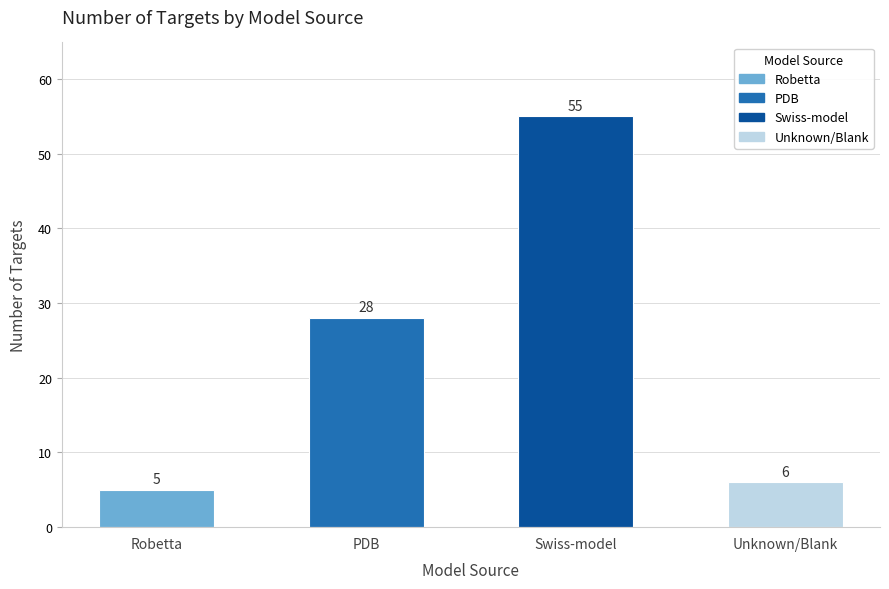

Rank the categories by value from lowest to highest.

Robetta, Unknown/Blank, PDB, Swiss-model